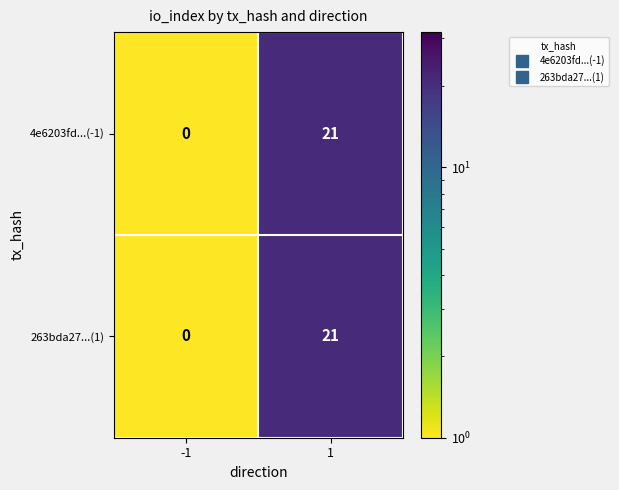

How many distinct data groups are displayed?

2